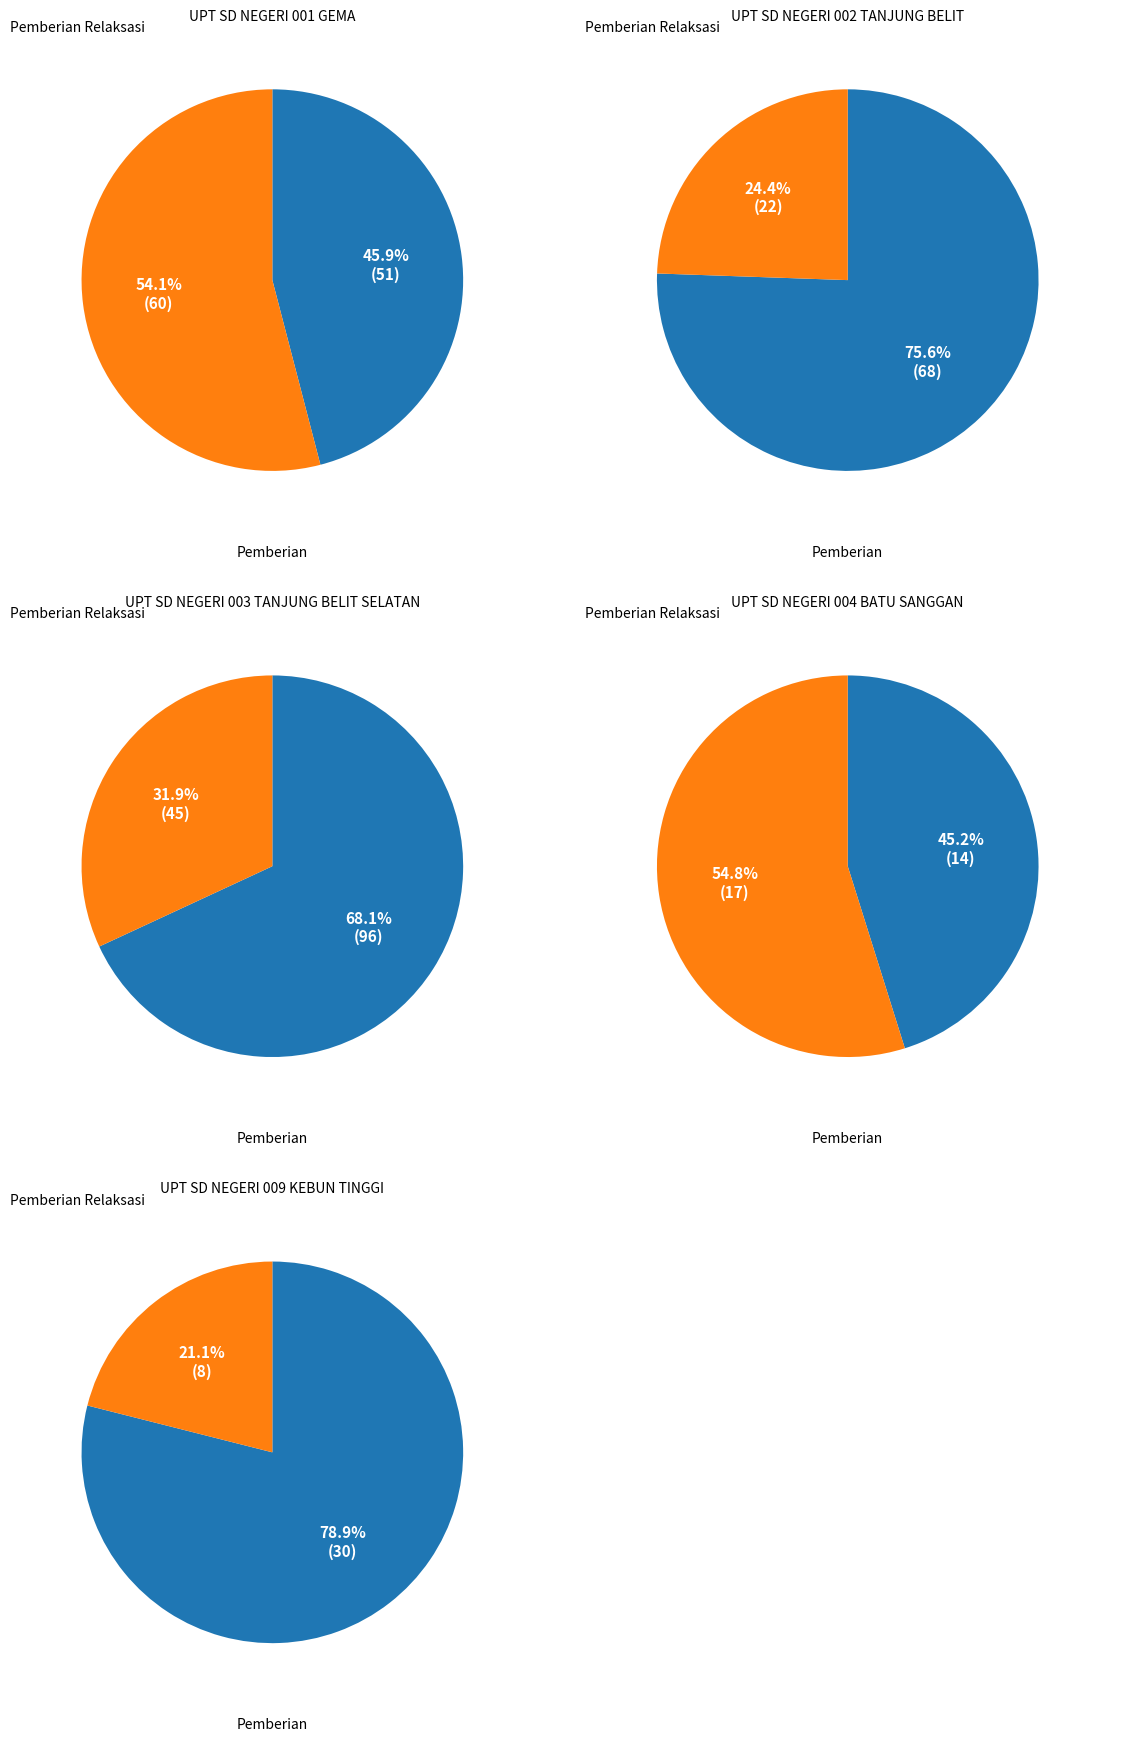

Does 10 account for over 50% of the chart?

No